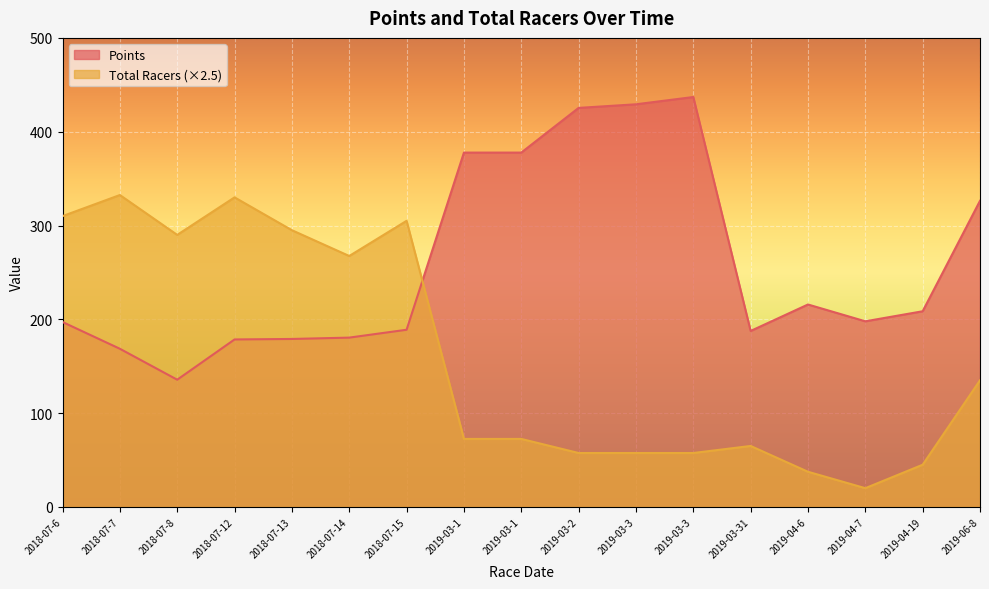

Which series has the largest total across all categories?

Points